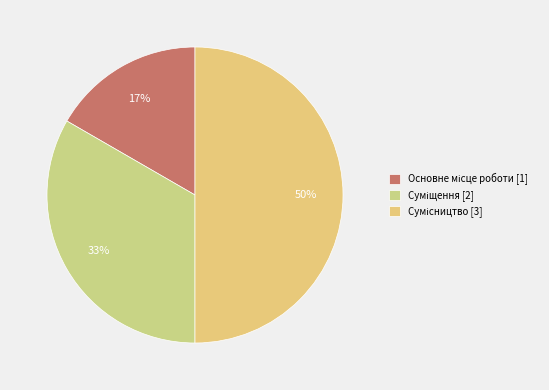

To the nearest percent, what percentage of the pie is Сумісництво?

50%